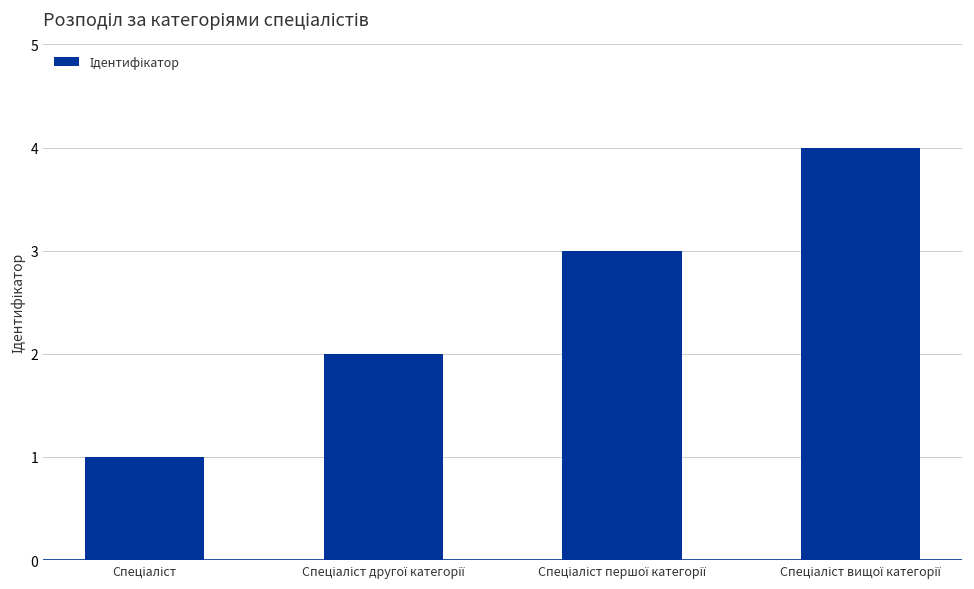

What is the difference between the maximum and minimum values?

3